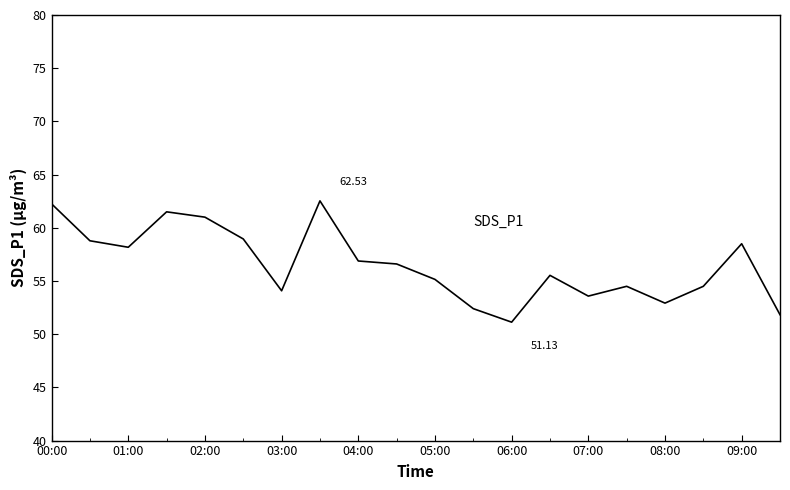

What is the difference between the maximum and minimum values?

11.4